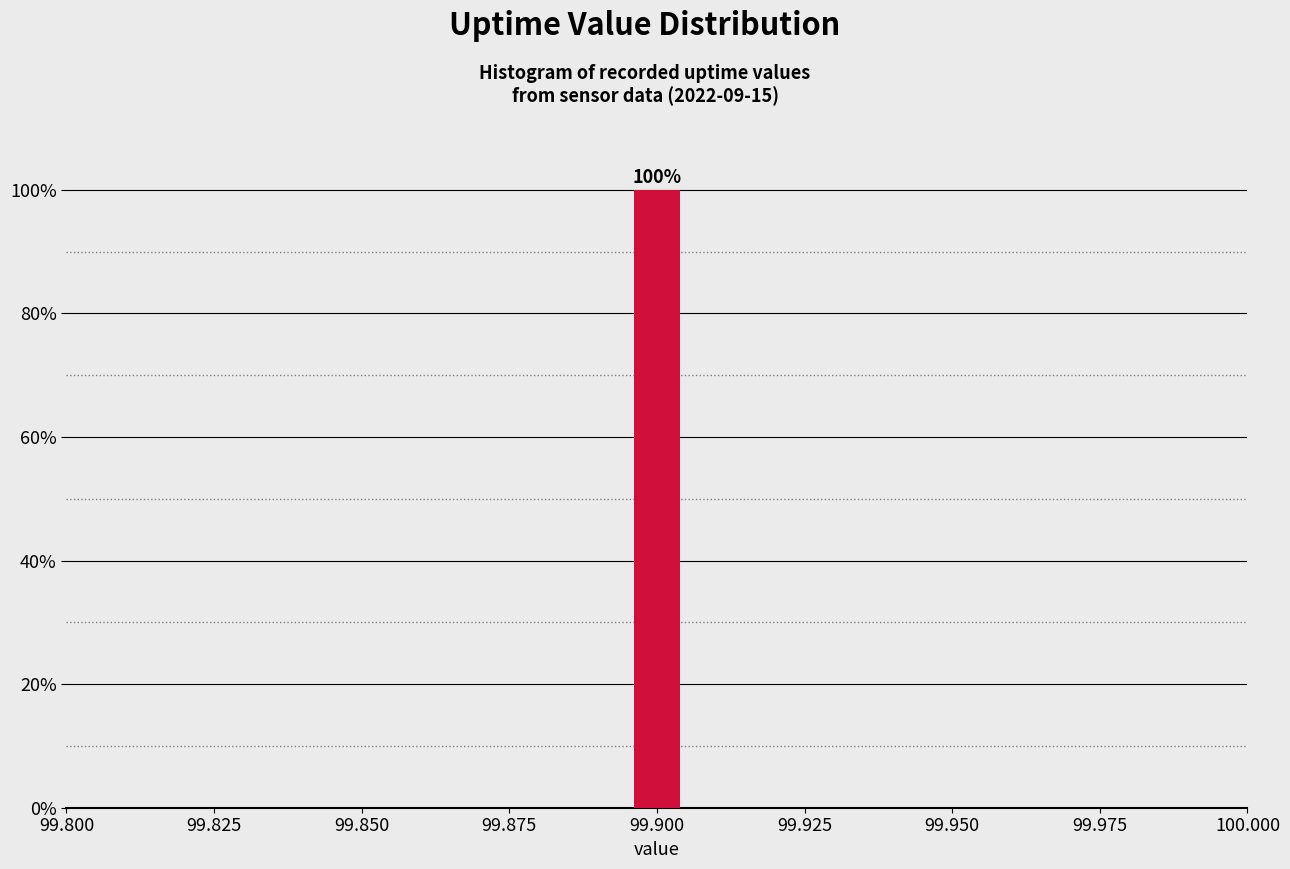

Around what value on the x-axis is the tallest bar? Give the approximate position of its centre, as read against the axis.

99.900